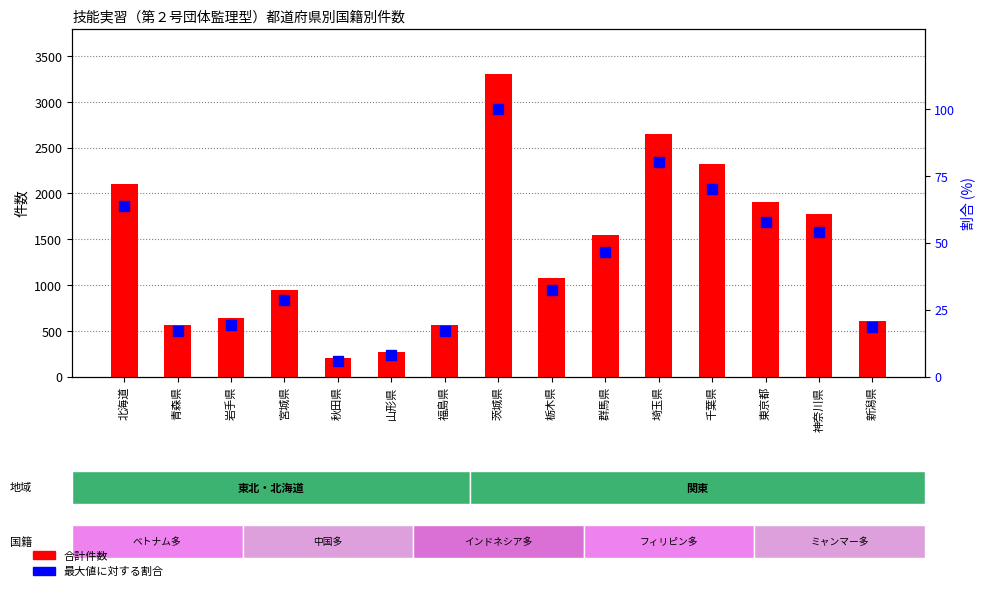

What is the greatest value displayed?

3304.0